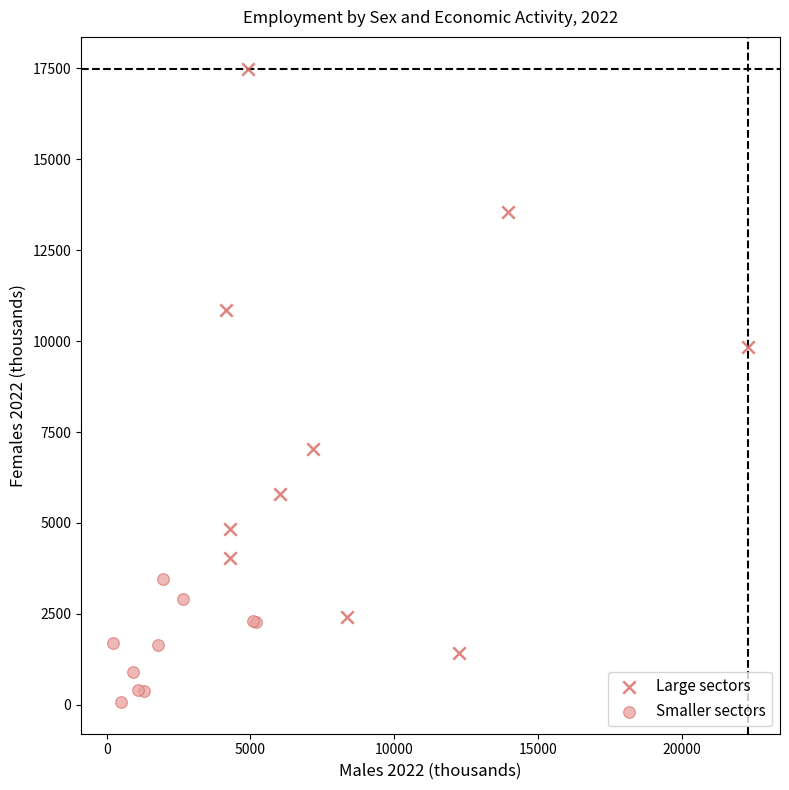

Which series has the largest Y range (max minus min)?

Large sectors